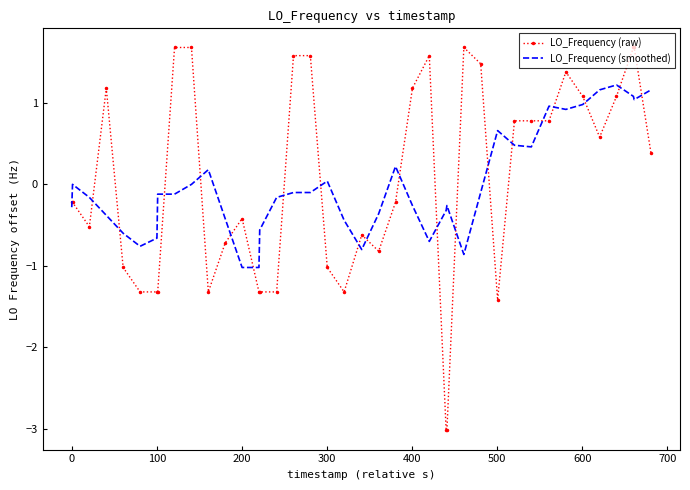

Which series has the largest range (max minus min)?

LO_Frequency (raw)